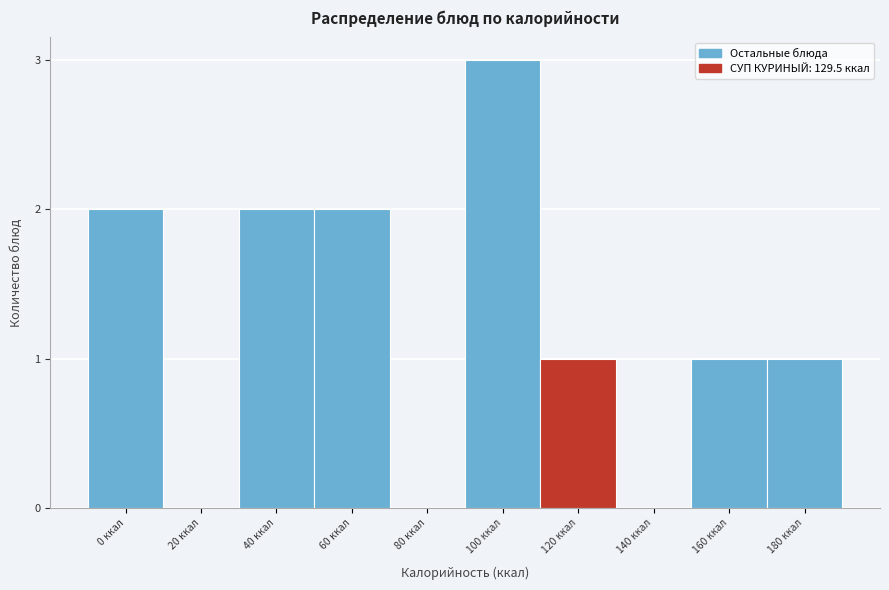

Reading right to left, what are all the values shown in this chart?

180 ккал=1	160 ккал=1	140 ккал=0	120 ккал=1	100 ккал=3	80 ккал=0	60 ккал=2	40 ккал=2	20 ккал=0	0 ккал=2